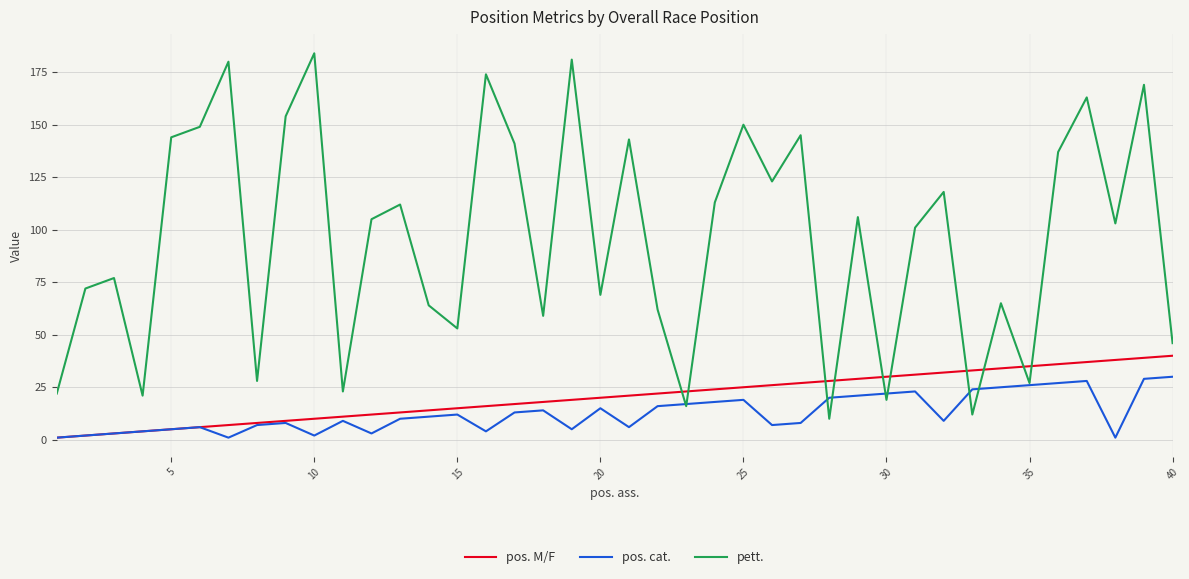

True or false: pos. cat. has more than 0 interior local peaks.

True